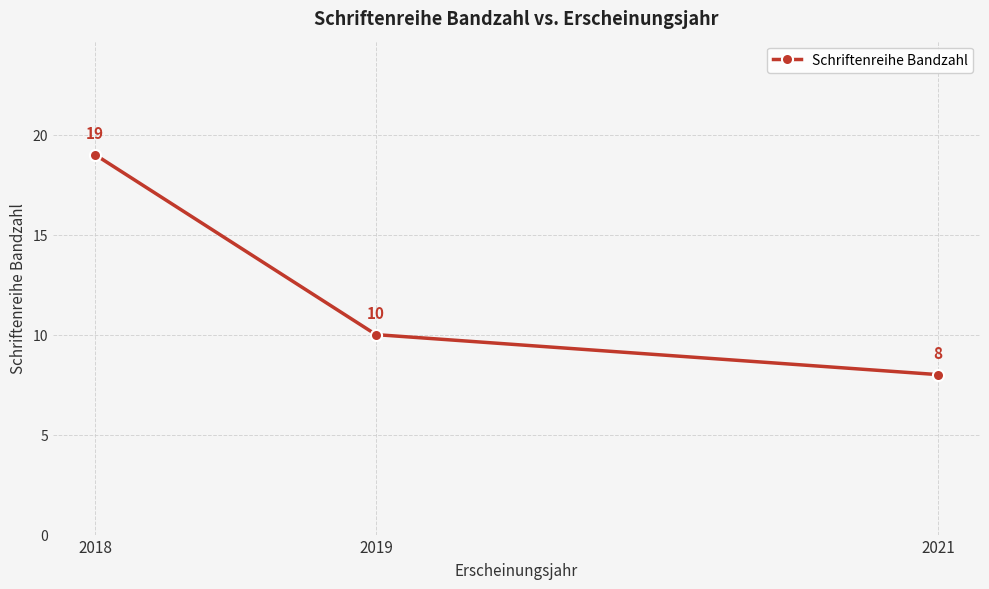

The chart shows a value of 8 at 2021. True or false?

True